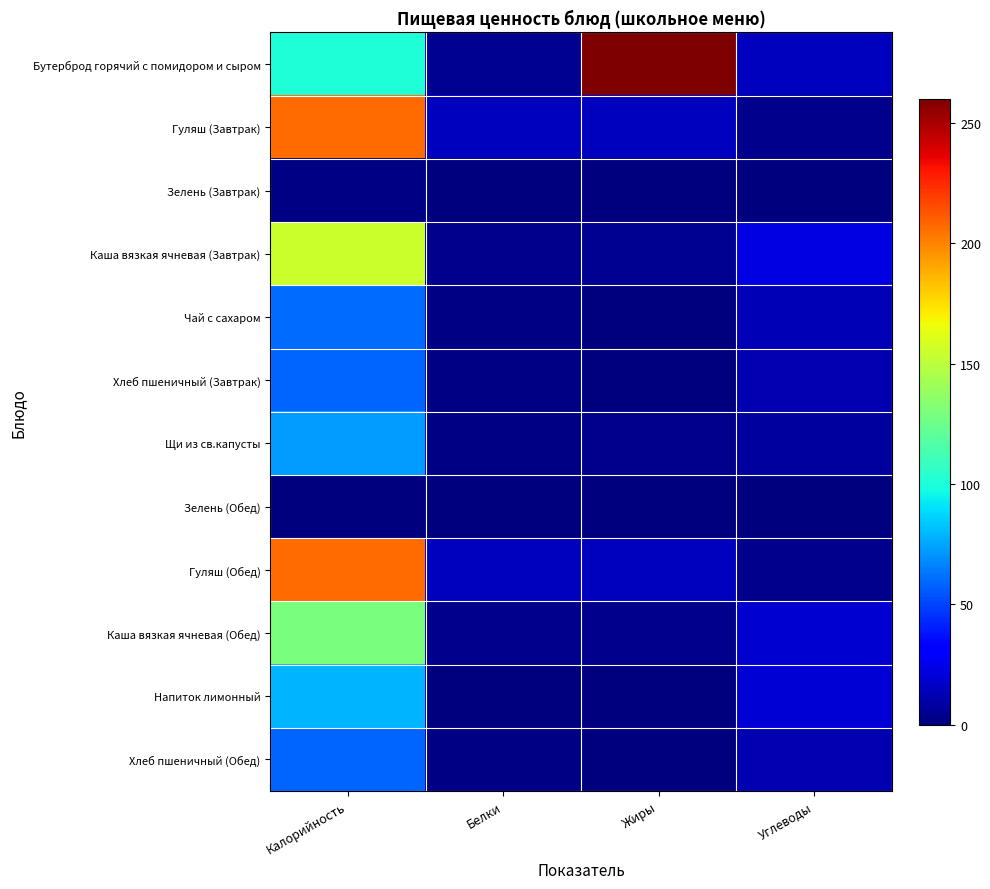

Reading left to right, transcribe all the data shown in this chart.

Бутерброд горячий с помидором и сыром: Калорийность=100.8	Белки=4.6	Жиры=260.0	Углеводы=14.3
Гуляш (Завтрак): Калорийность=207.0	Белки=14.6	Жиры=14.8	Углеводы=3.5
Зелень (Завтрак): Калорийность=1.1	Белки=0.1	Жиры=0.0	Углеводы=0.2
Каша вязкая ячневая (Завтрак): Калорийность=154.8	Белки=3.7	Жиры=4.4	Углеводы=22.9
Чай с сахаром: Калорийность=60.0	Белки=1.7	Жиры=0.4	Углеводы=13.0
Хлеб пшеничный (Завтрак): Калорийность=58.0	Белки=1.7	Жиры=0.2	Углеводы=12.0
Щи из св.капусты: Калорийность=73.0	Белки=1.7	Жиры=3.4	Углеводы=8.0
Зелень (Обед): Калорийность=0.6	Белки=0.0	Жиры=0.0	Углеводы=0.1
Гуляш (Обед): Калорийность=207.0	Белки=14.6	Жиры=14.8	Углеводы=3.5
Каша вязкая ячневая (Обед): Калорийность=129.0	Белки=3.1	Жиры=3.7	Углеводы=19.1
Напиток лимонный: Калорийность=79.2	Белки=0.1	Жиры=0.0	Углеводы=20.0
Хлеб пшеничный (Обед): Калорийность=58.0	Белки=1.7	Жиры=0.2	Углеводы=12.0